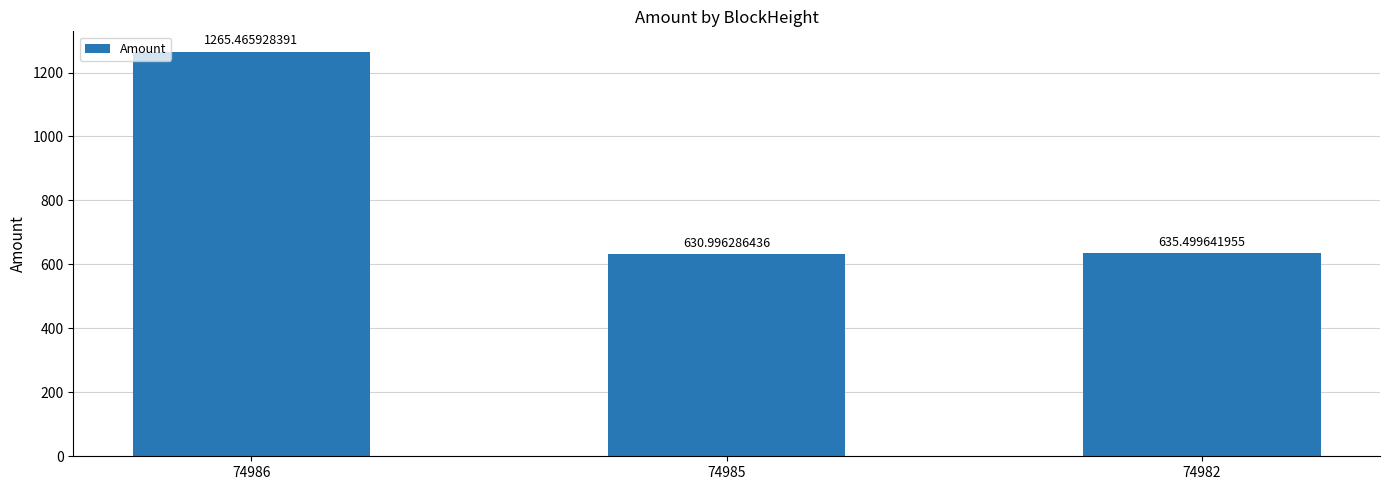

Reading left to right, list all the values displayed in this chart.

74986=1265.5	74985=631.0	74982=635.5